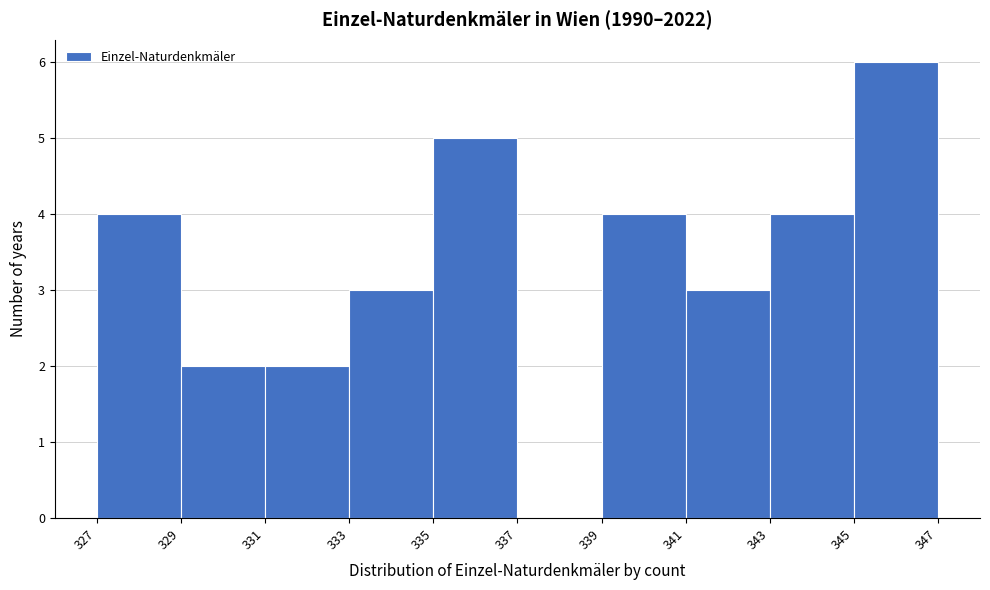

How tall is the bar that spans 329 to 331 on the x-axis? The values are not printed on the chart, so give them approximately, as read against the axis.

2